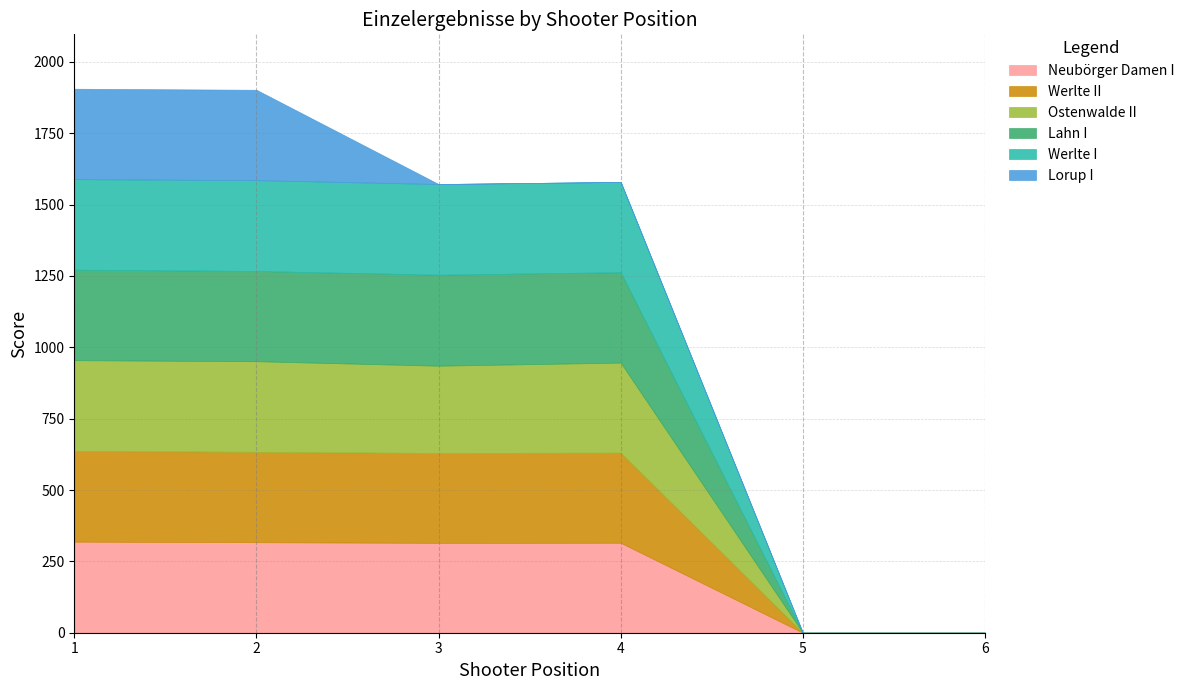

Between which two adjacent categories do Lahn I and Neubörger Damen I first intersect?

2 and 3